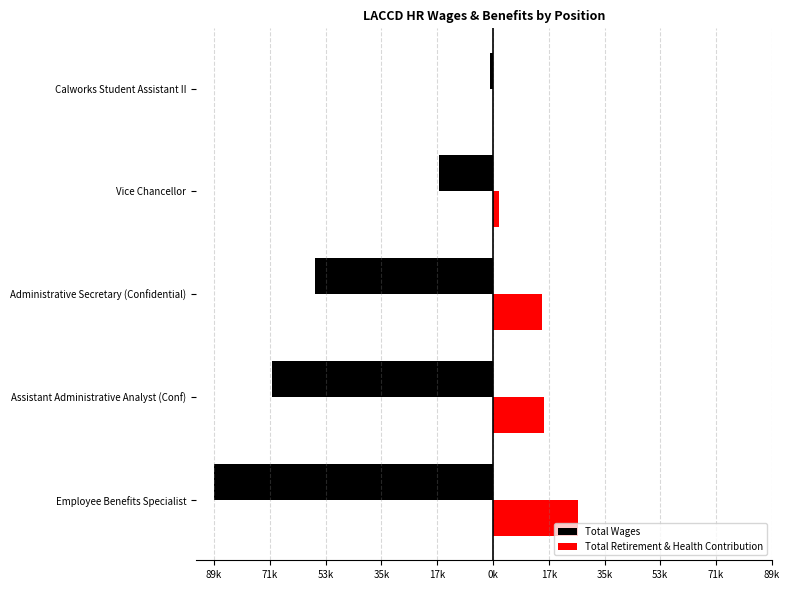

What are all the series names shown in the legend?

Total Wages, Total Retirement & Health Contribution